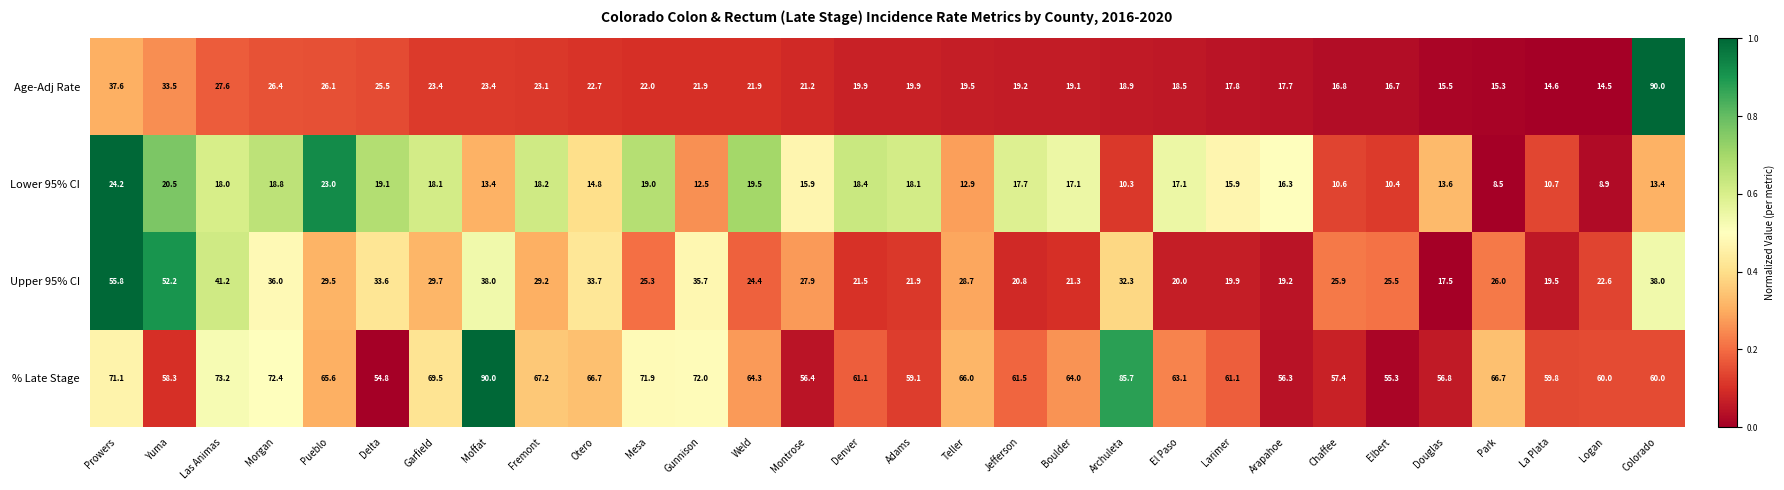

The % Late Stage series shows 61.1 at Larimer. True or false?

True